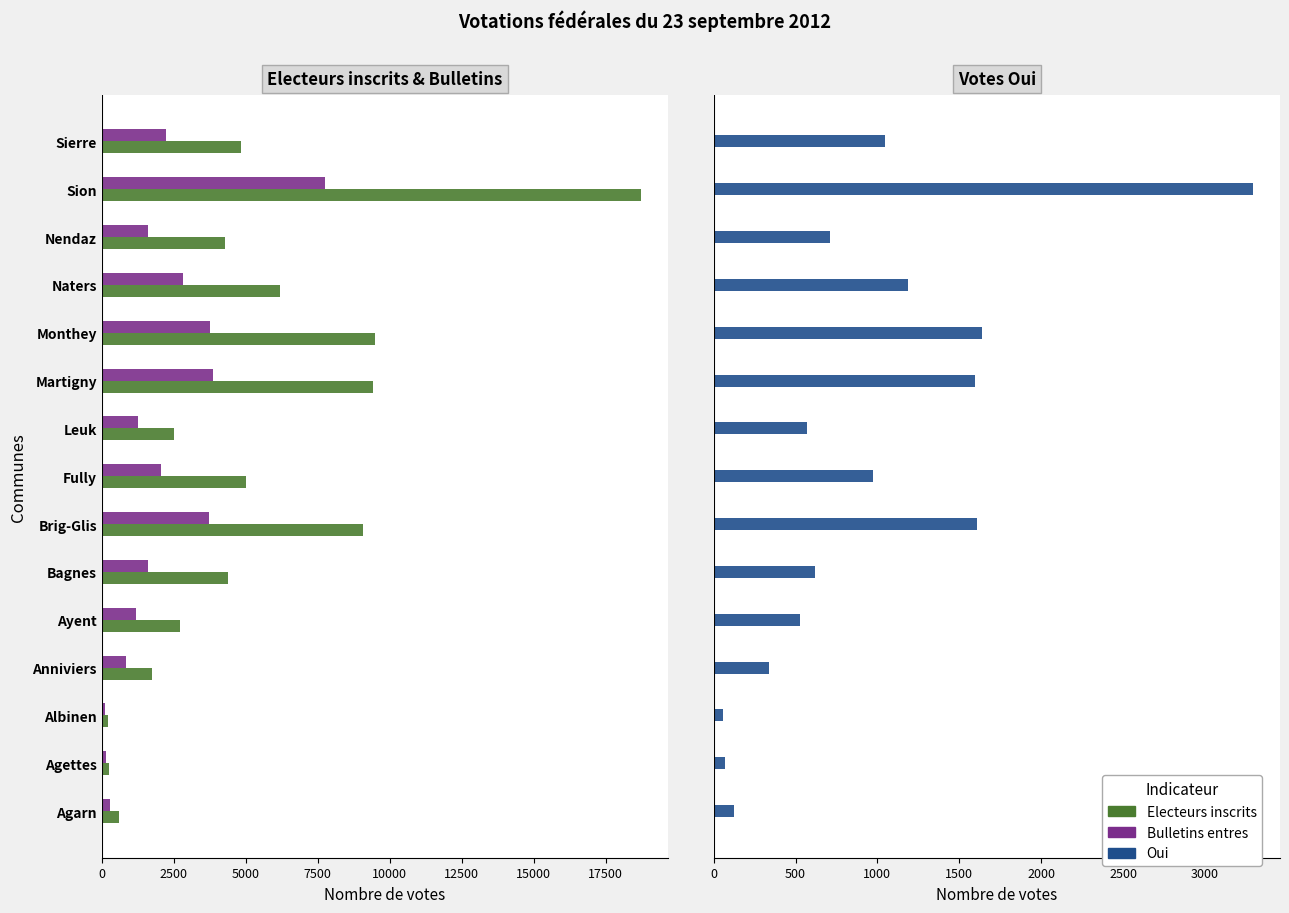

At Martigny, list the series in order from largest to smallest.

Electeurs inscrits, Bulletins entres, Oui